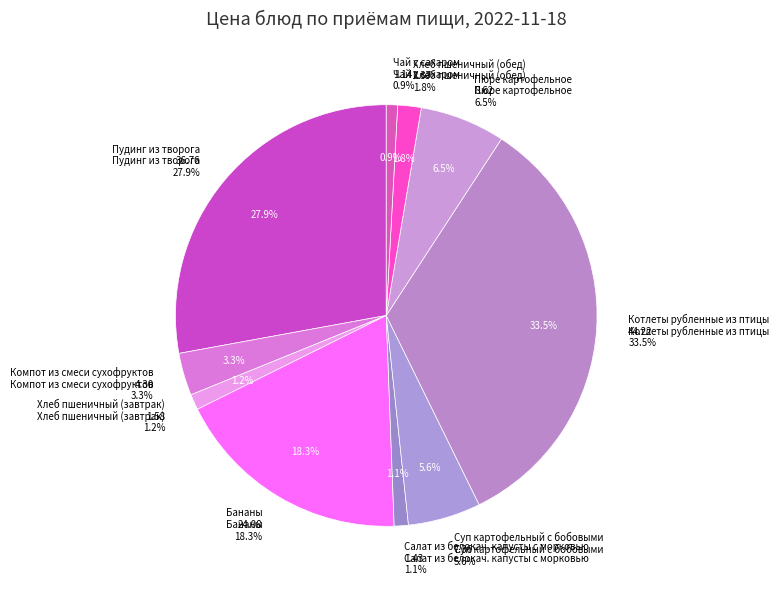

To the nearest percent, what is the difference between the Суп картофельный с бобовыми and Хлеб пшеничный (обед) slice percentages?

4%